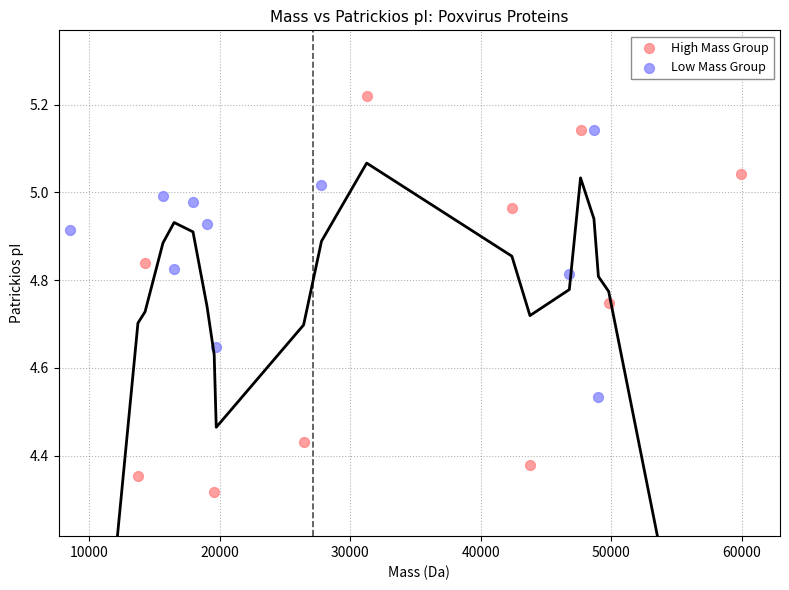

Which series has the widest spread of Y values?

High Mass Group